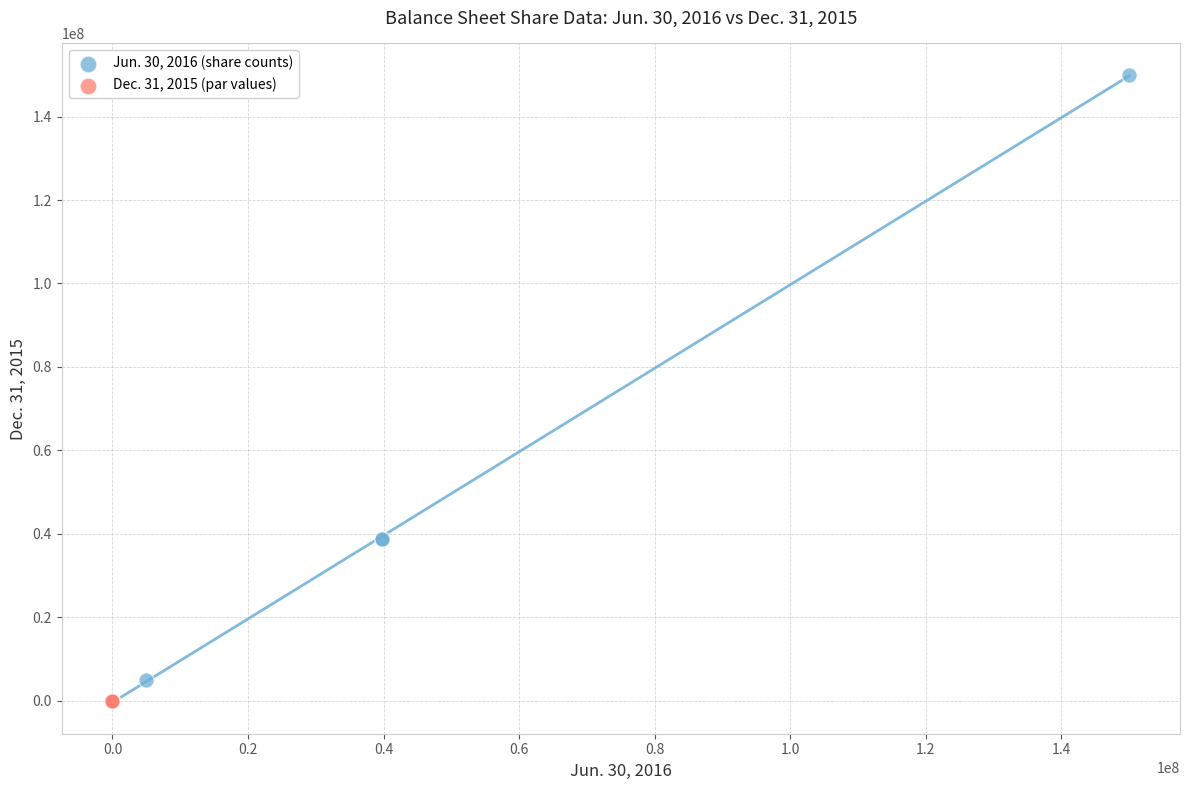

Which series has the largest Y range (max minus min)?

Jun. 30, 2016 (share counts)